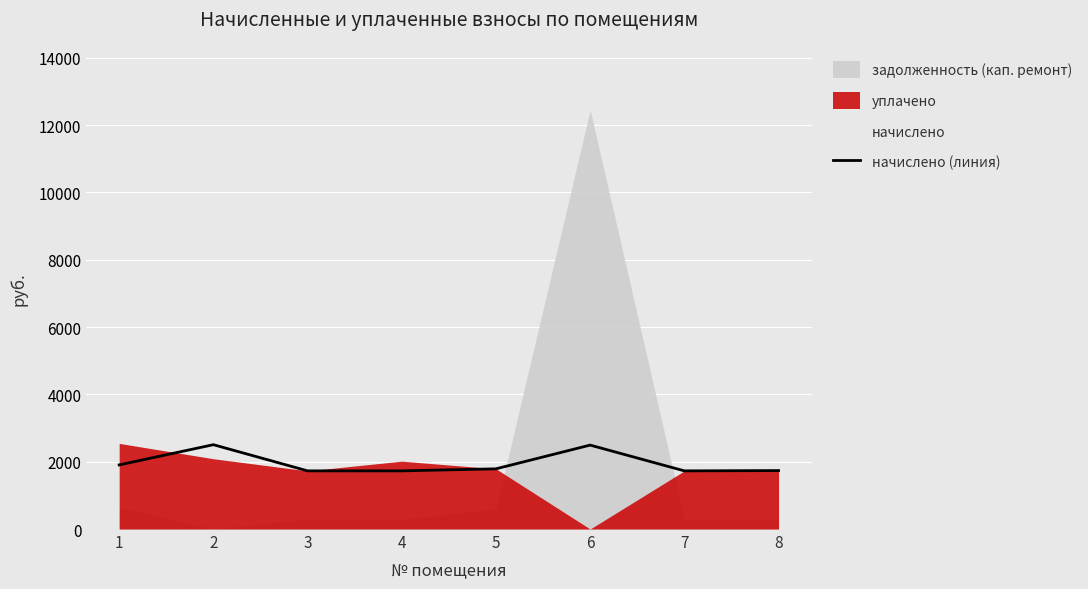

At which category does the data reach its first local valley?

7